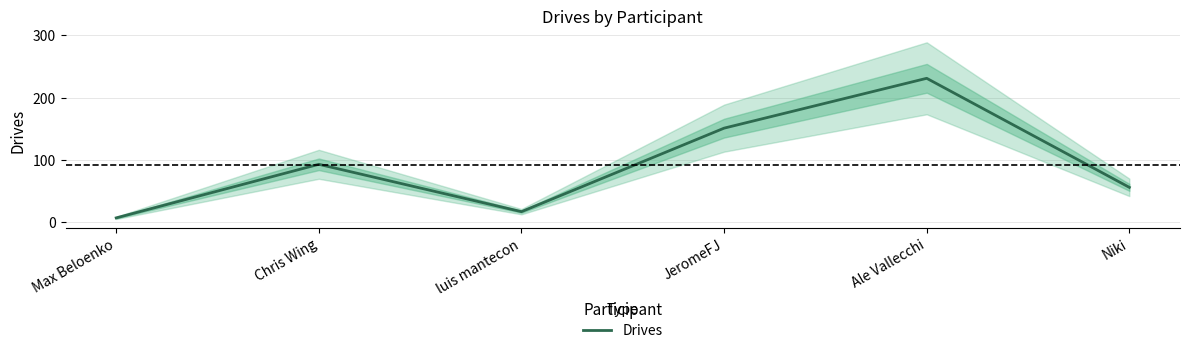

Is this an area chart (filled region under the line)?

No